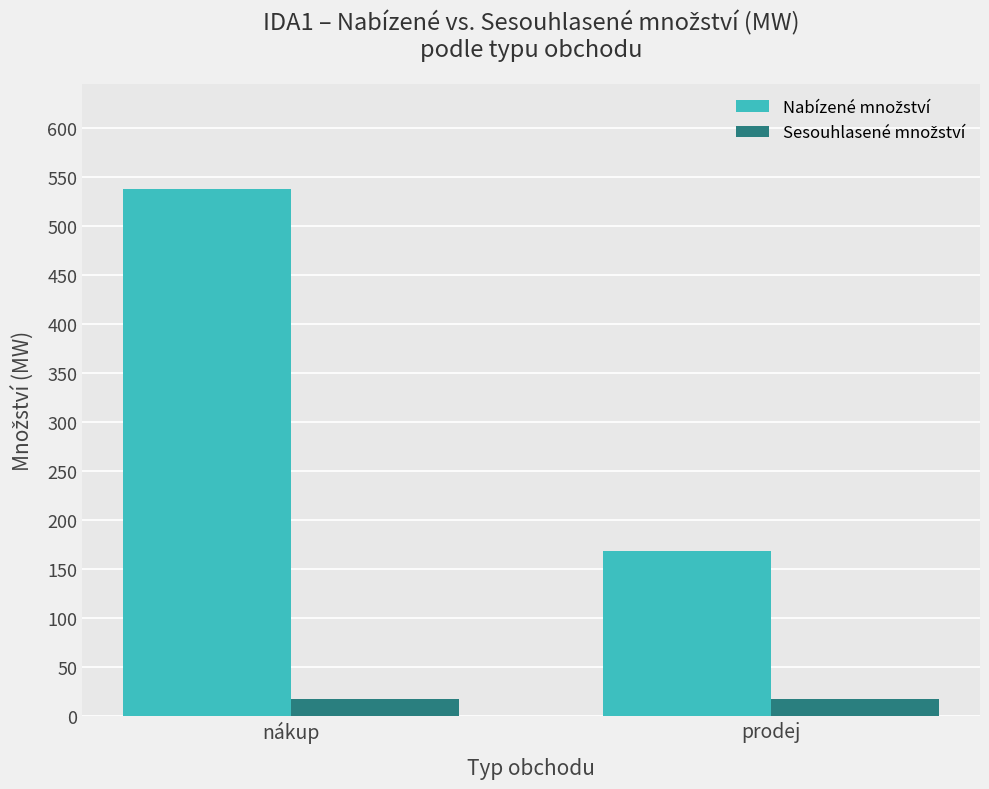

What is the total value across all series at prodej?

186.0